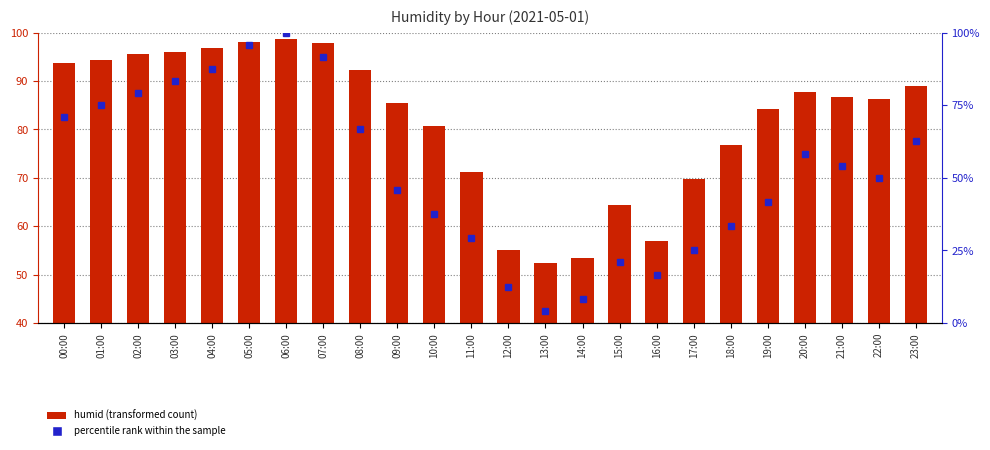

At which label does percentile rank within the sample reach its minimum?

13:00